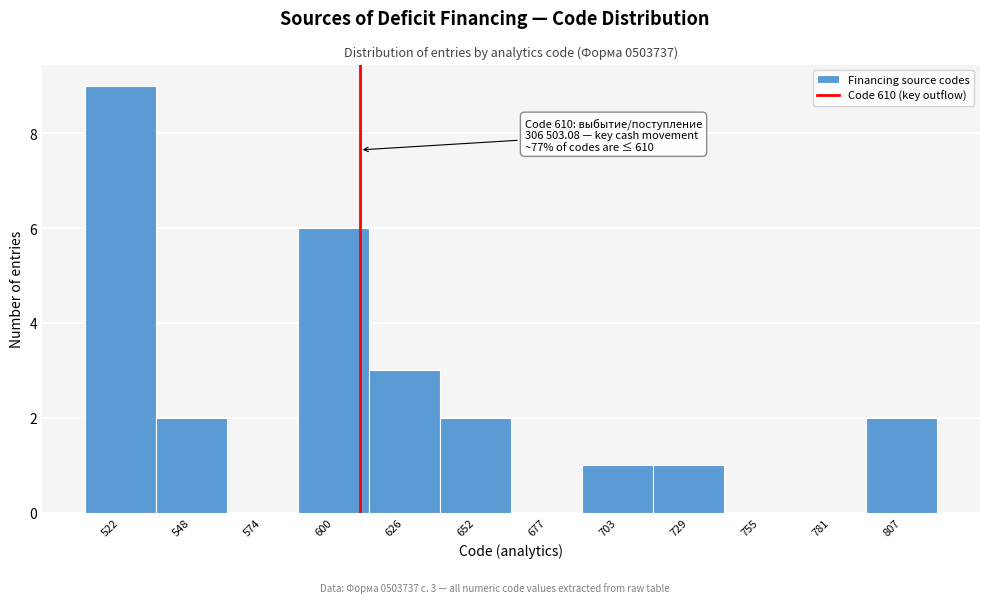

Which range on the x-axis has the tallest bar?

510 to 535